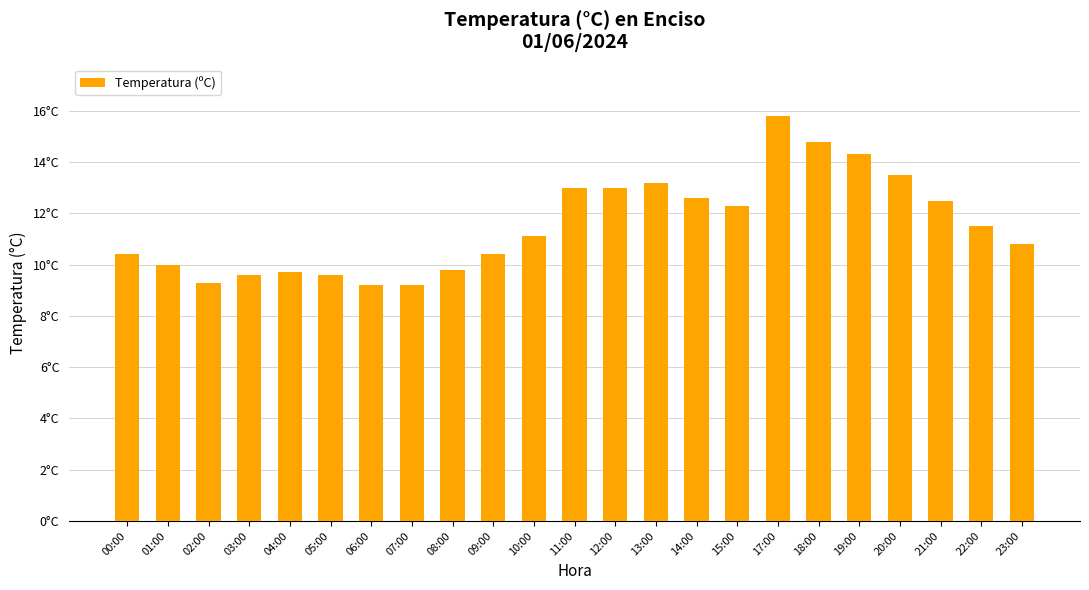

What is the change in value from 03:00 to 10:00?

+1.5